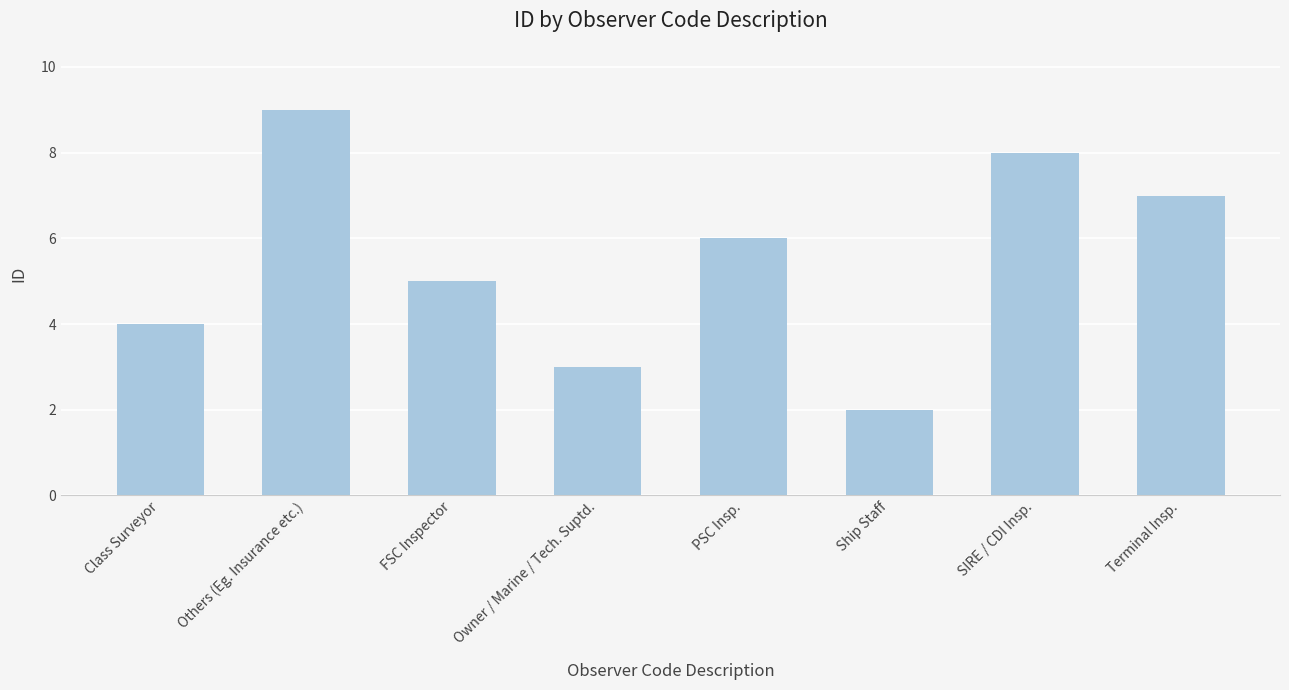

True or false: the data shows 5 at FSC Inspector.

True